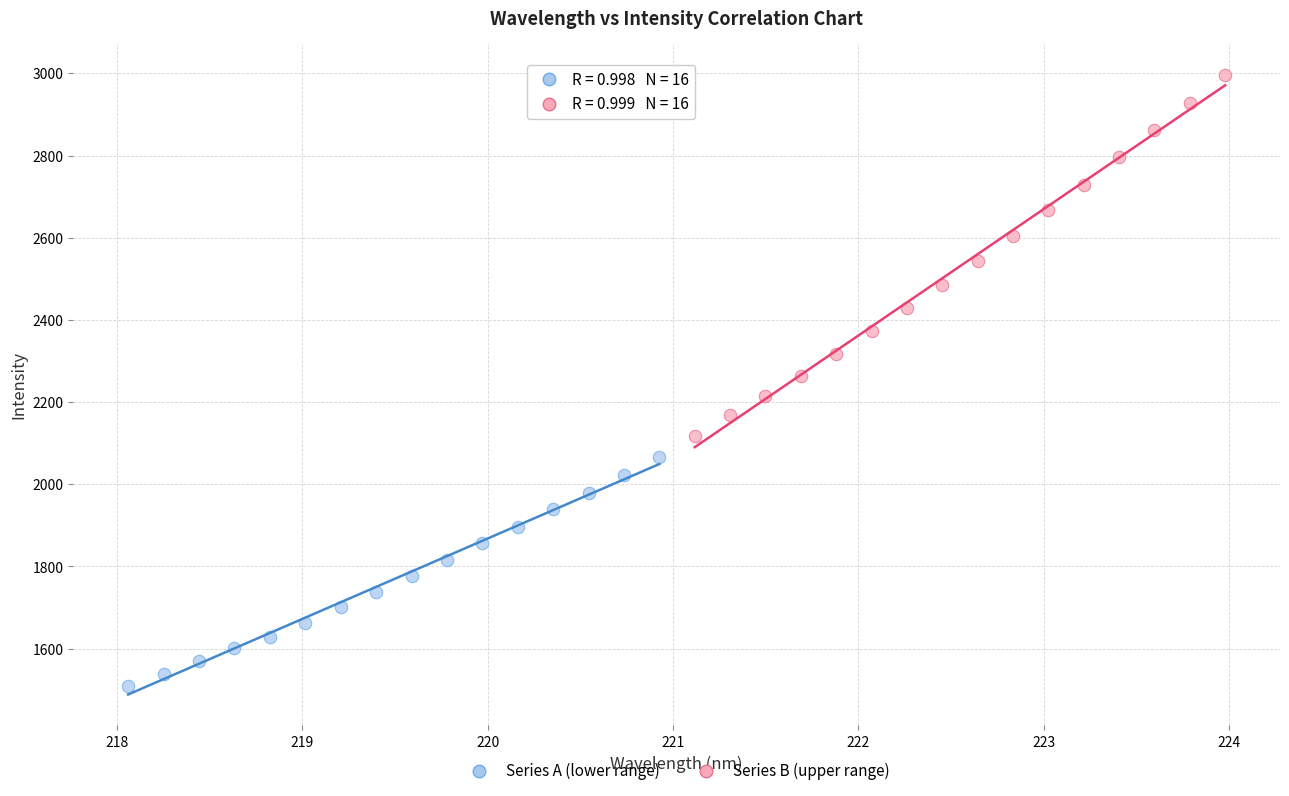

Which series reaches the minimum Y coordinate?

Series A (lower range)